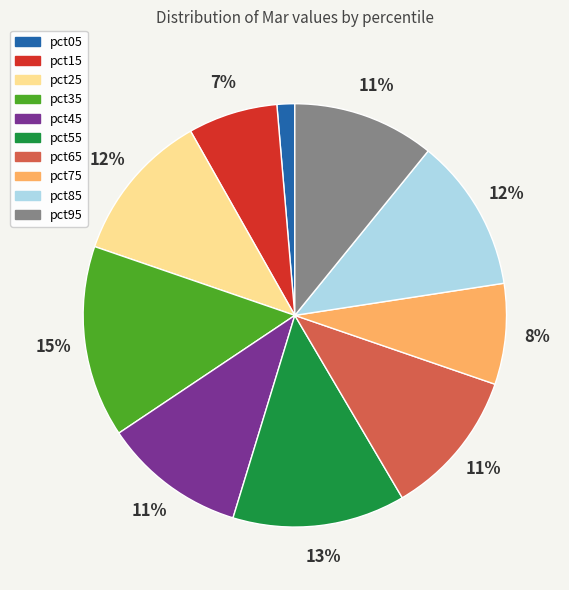

Is the sum of pct05 and pct95 greater than half?

No